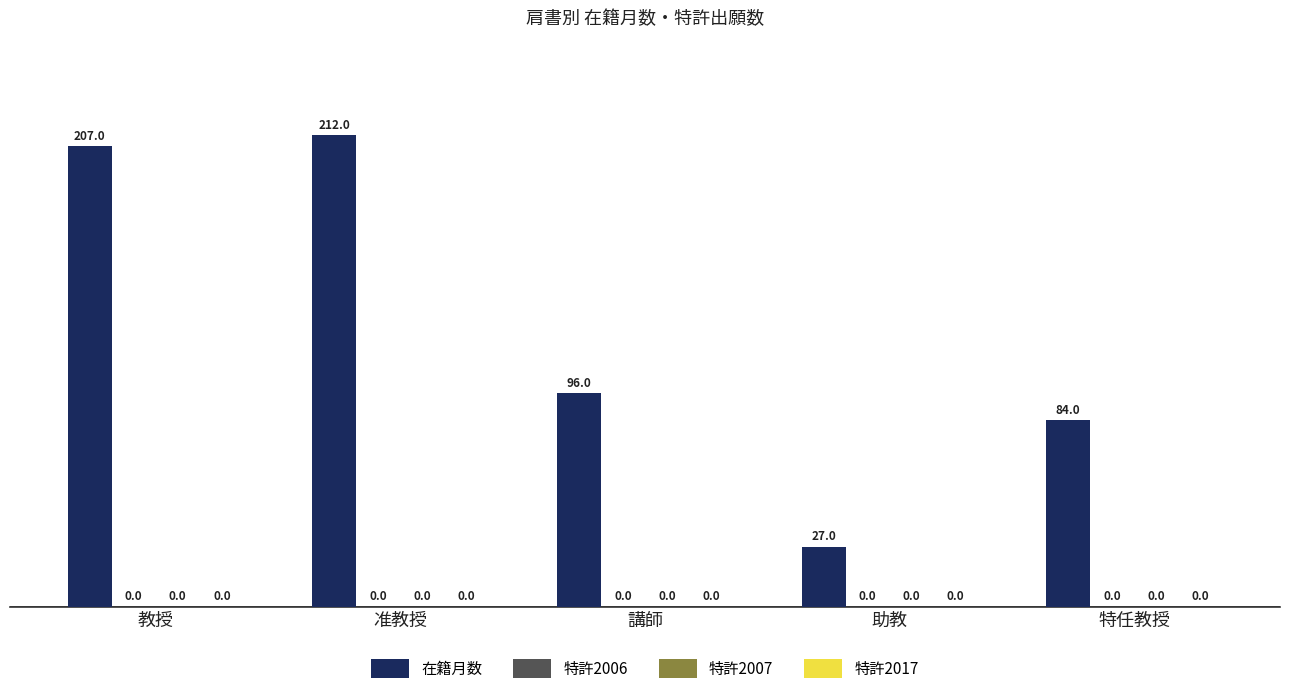

Does the chart contain any negative values?

No